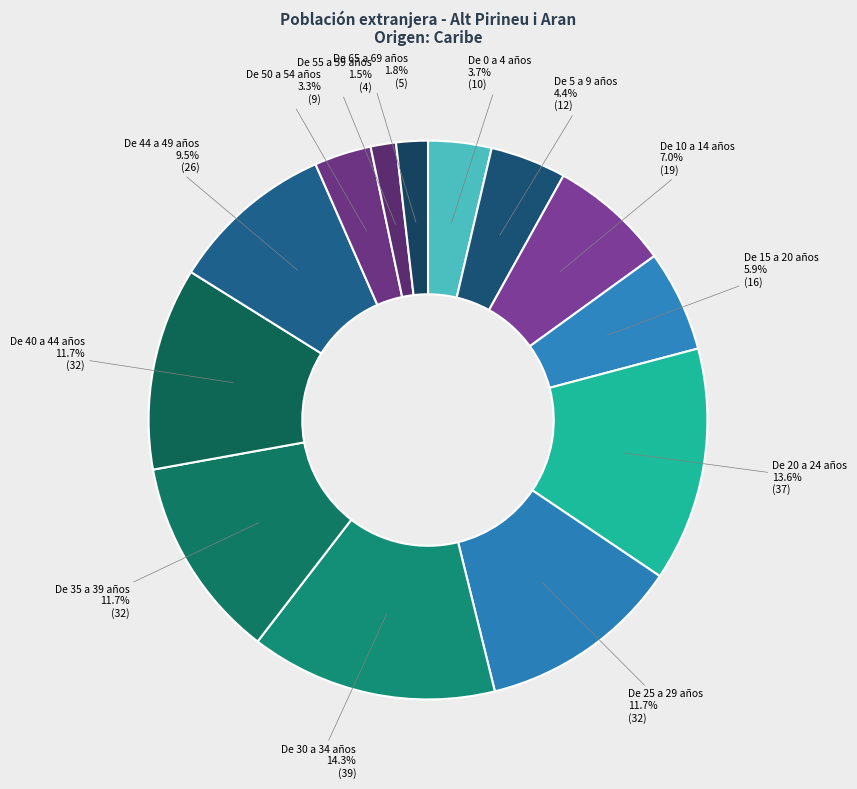

To the nearest percent, what is the combined percentage of De 20 a 24 años and De 5 a 9 años?

18%